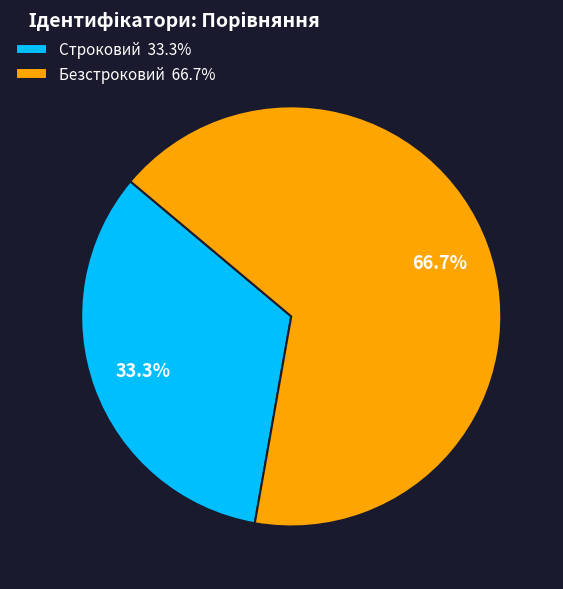

Does Строковий account for over 50% of the chart?

No